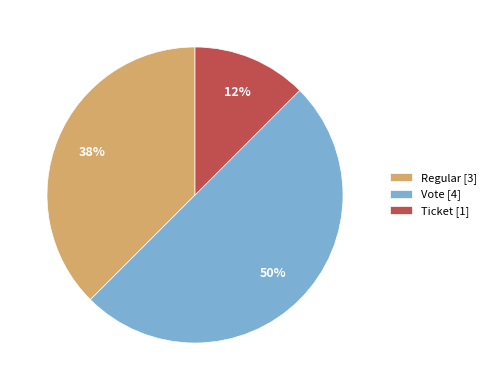

Combined, do Vote [4] and Regular [3] account for over 50%?

Yes